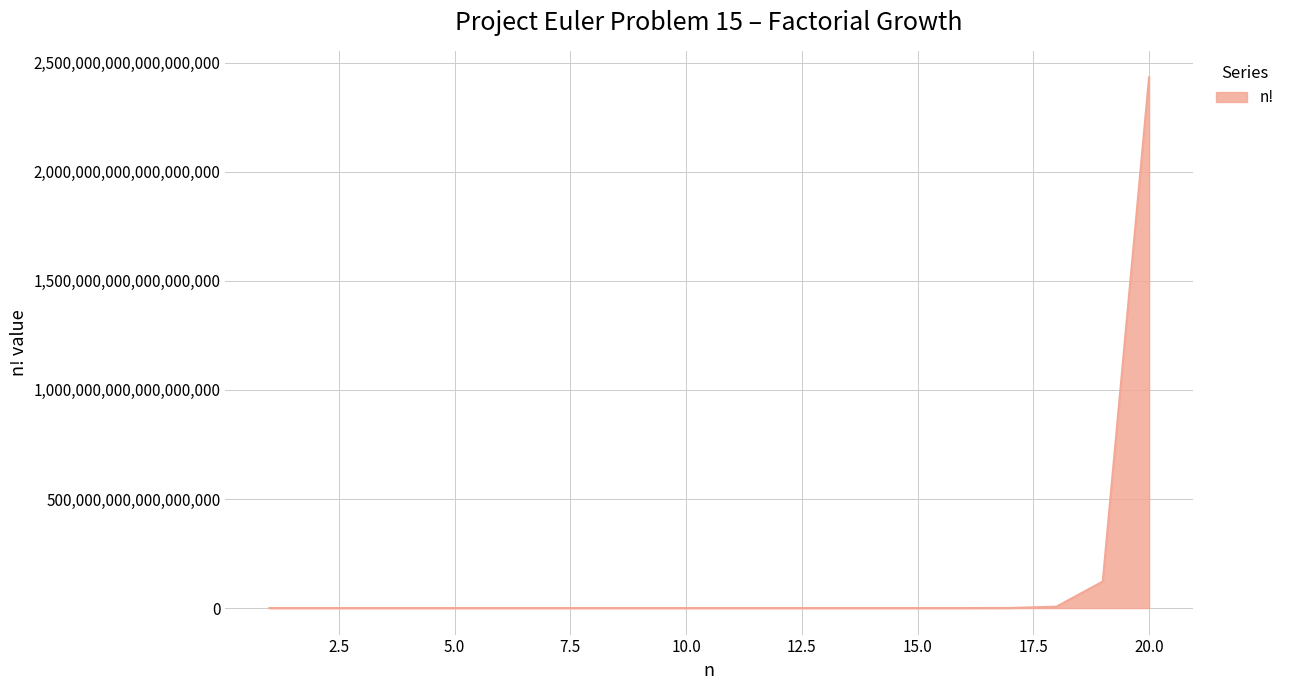

How many lines are shown in the chart?

1